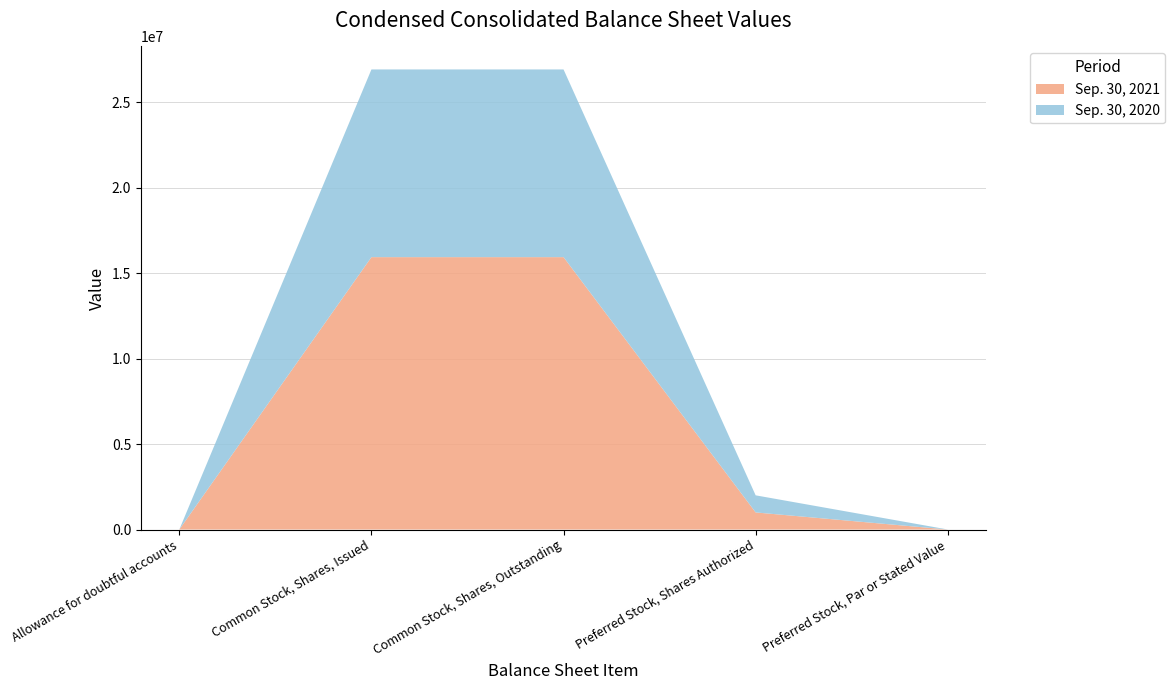

Reading right to left, what are all the values shown in this chart?

Sep. 30, 2021: Preferred Stock, Par or Stated Value=1000	Preferred Stock, Shares Authorized=1000000	Common Stock, Shares, Outstanding=15931485	Common Stock, Shares, Issued=15931485	Allowance for doubtful accounts=668
Sep. 30, 2020: Preferred Stock, Par or Stated Value=1000	Preferred Stock, Shares Authorized=1000000	Common Stock, Shares, Outstanding=10977675	Common Stock, Shares, Issued=10977675	Allowance for doubtful accounts=561